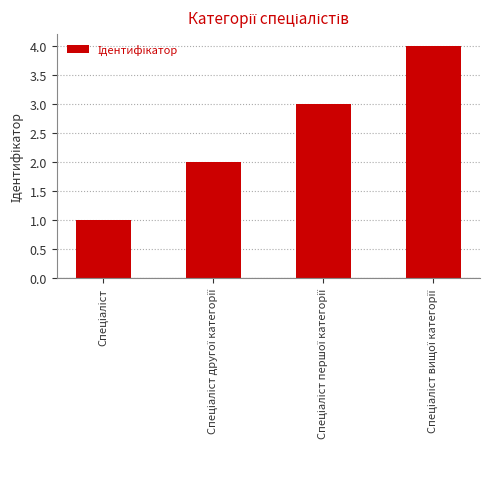

What is the greatest value displayed?

4